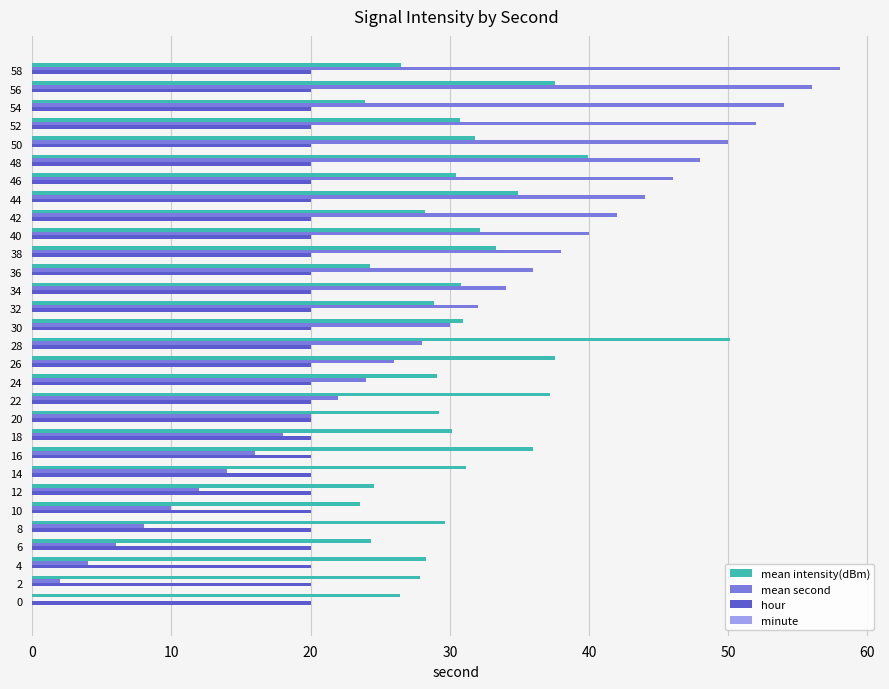

Between 18 and 24, which series saw the biggest shift?

mean second